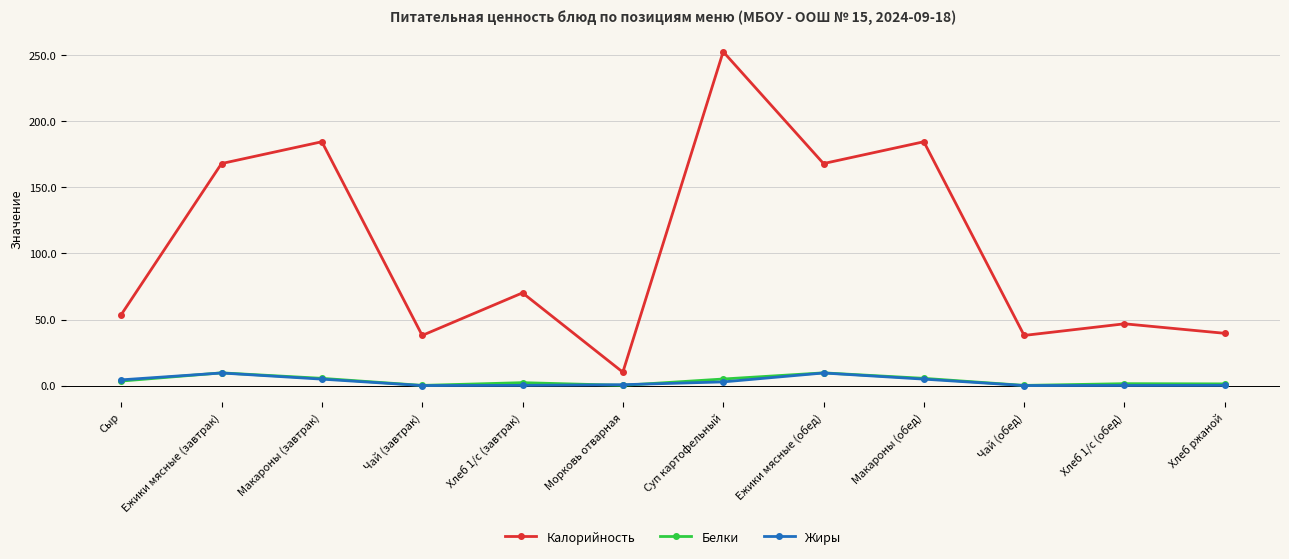

Which series has the widest spread of values?

Калорийность